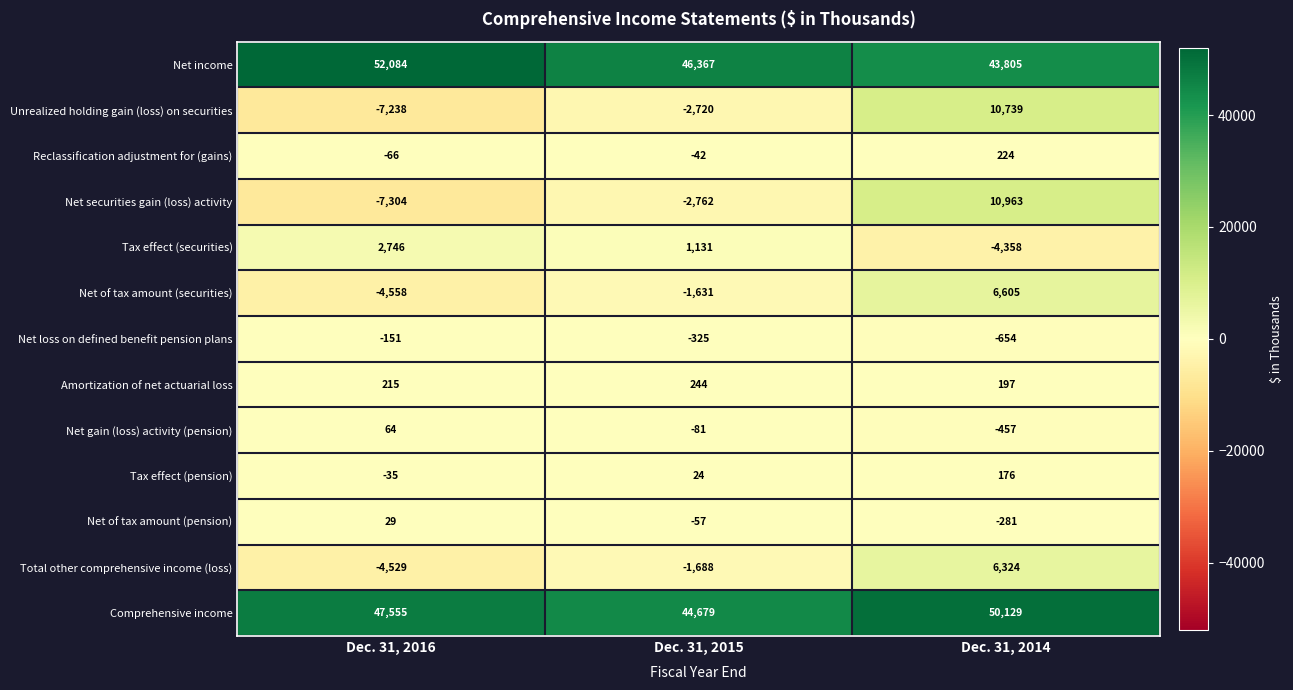

At which label does Net of tax amount (pension) first exceed -57?

Dec. 31, 2016